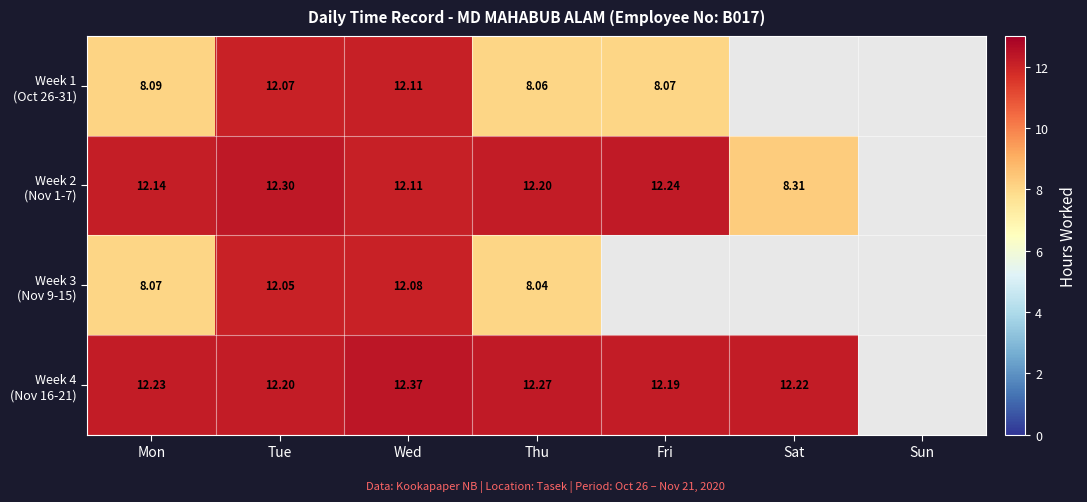

What is the difference between the highest and lowest values at Thu?

4.2